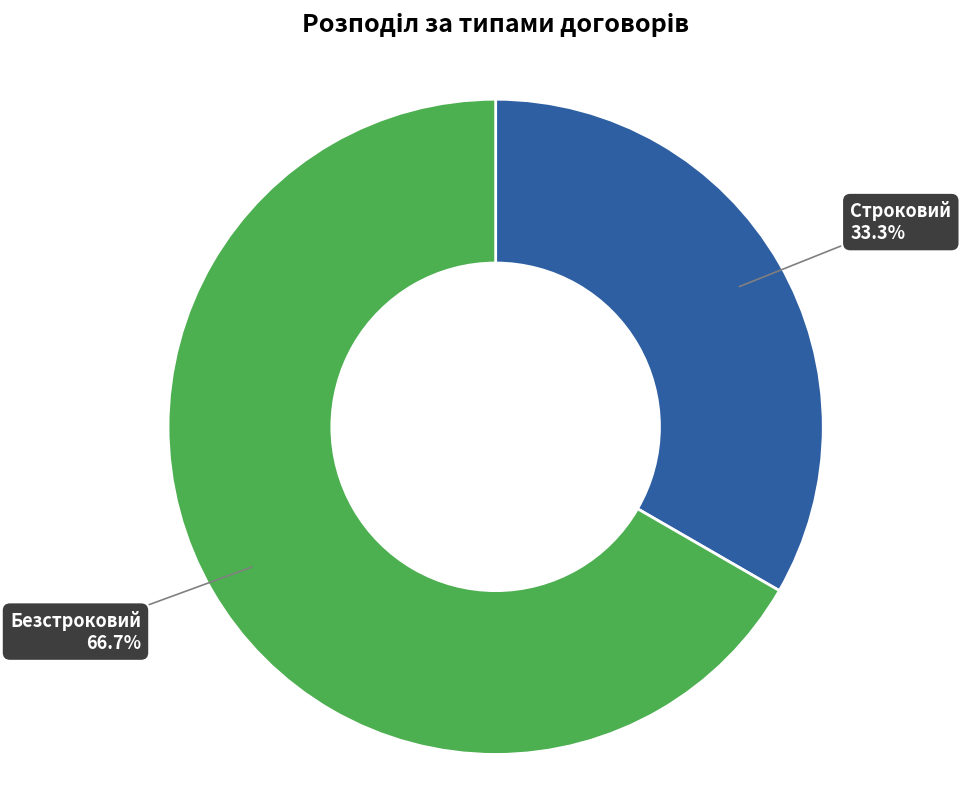

Is it true that Безстроковий is 67% of the pie?

True